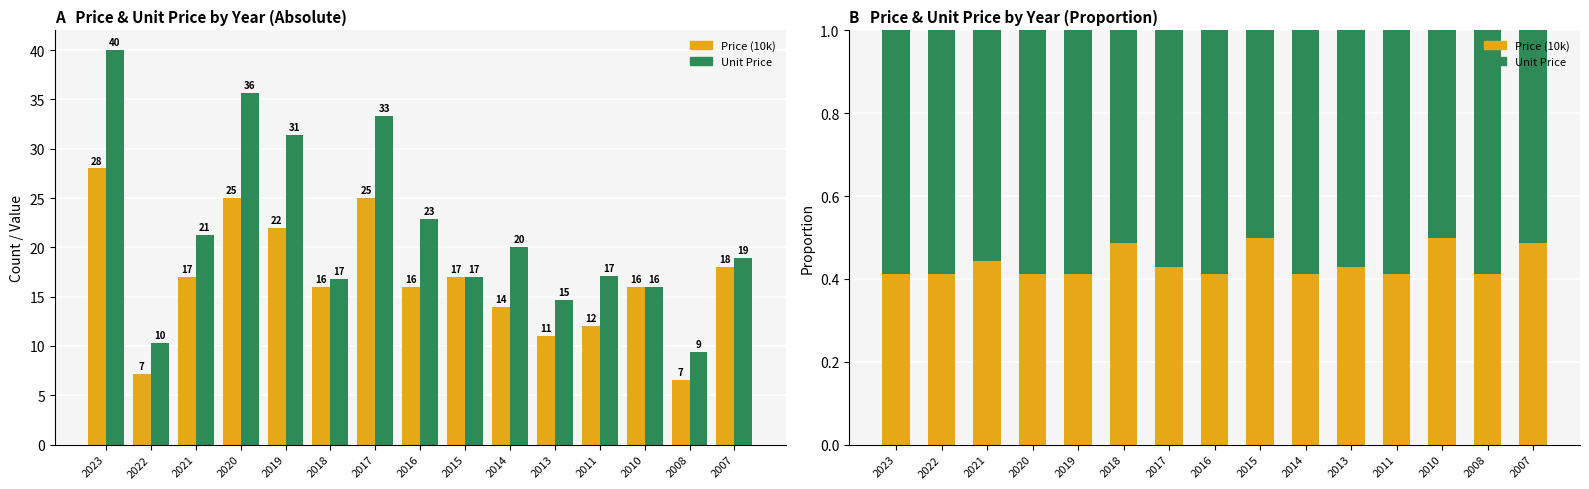

How many series are shown in this chart?

2